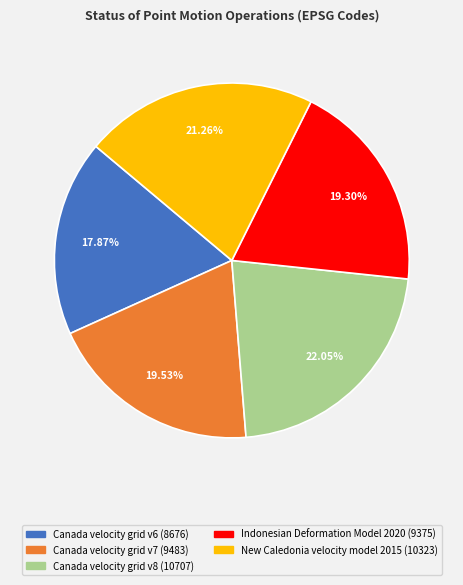

To the nearest percent, what percentage of the pie is Canada velocity grid v6?

18%